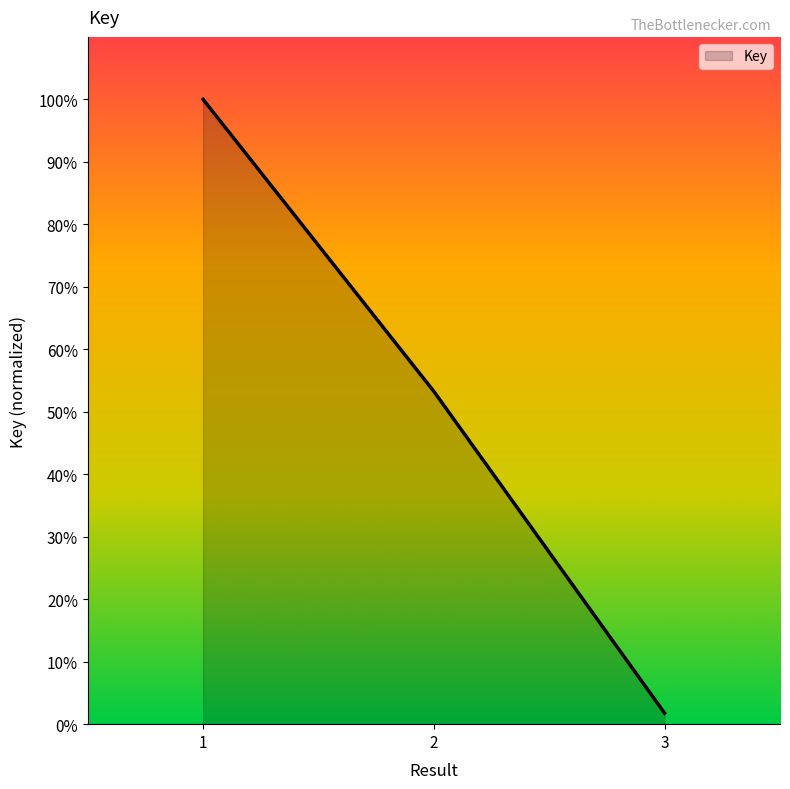

Is this an area chart (filled region under the line)?

Yes